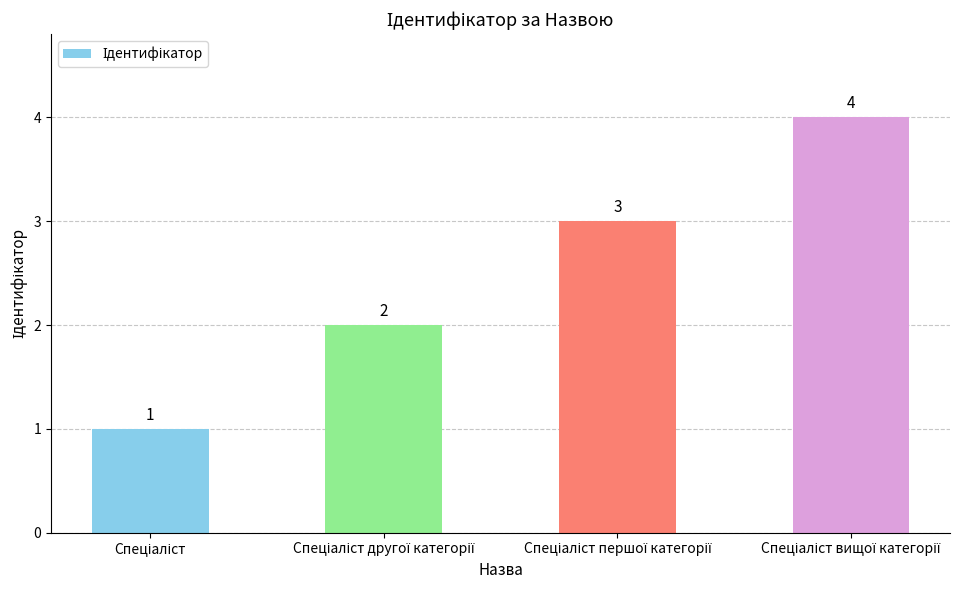

What is the value of the 3rd bar from the left?

3